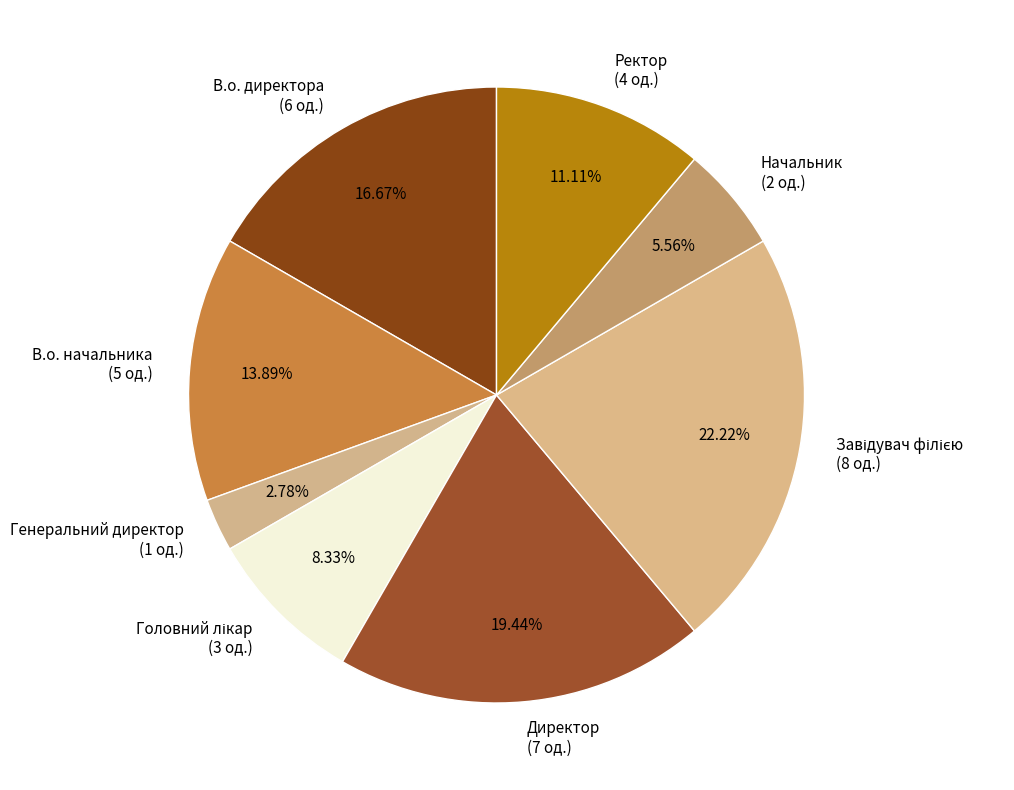

True or false: В.о. начальника accounts for 14% of the total.

True